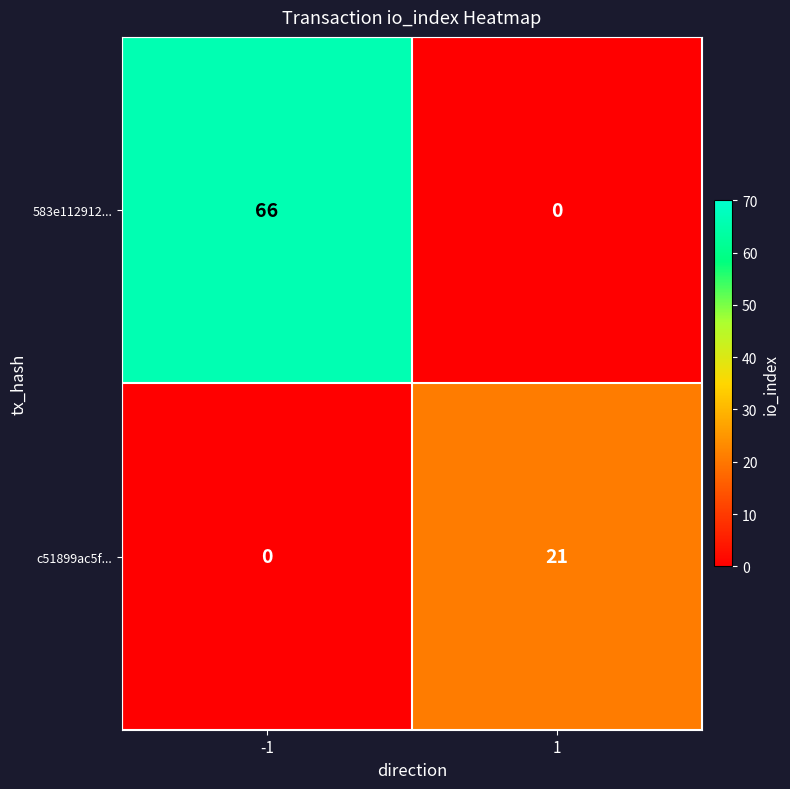

What is the difference between the maximum and minimum values in the c51899ac5f... series?

21